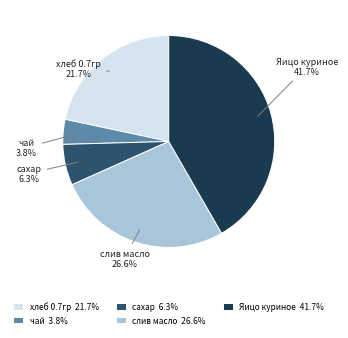

Which category has the smallest portion of the pie?

чай